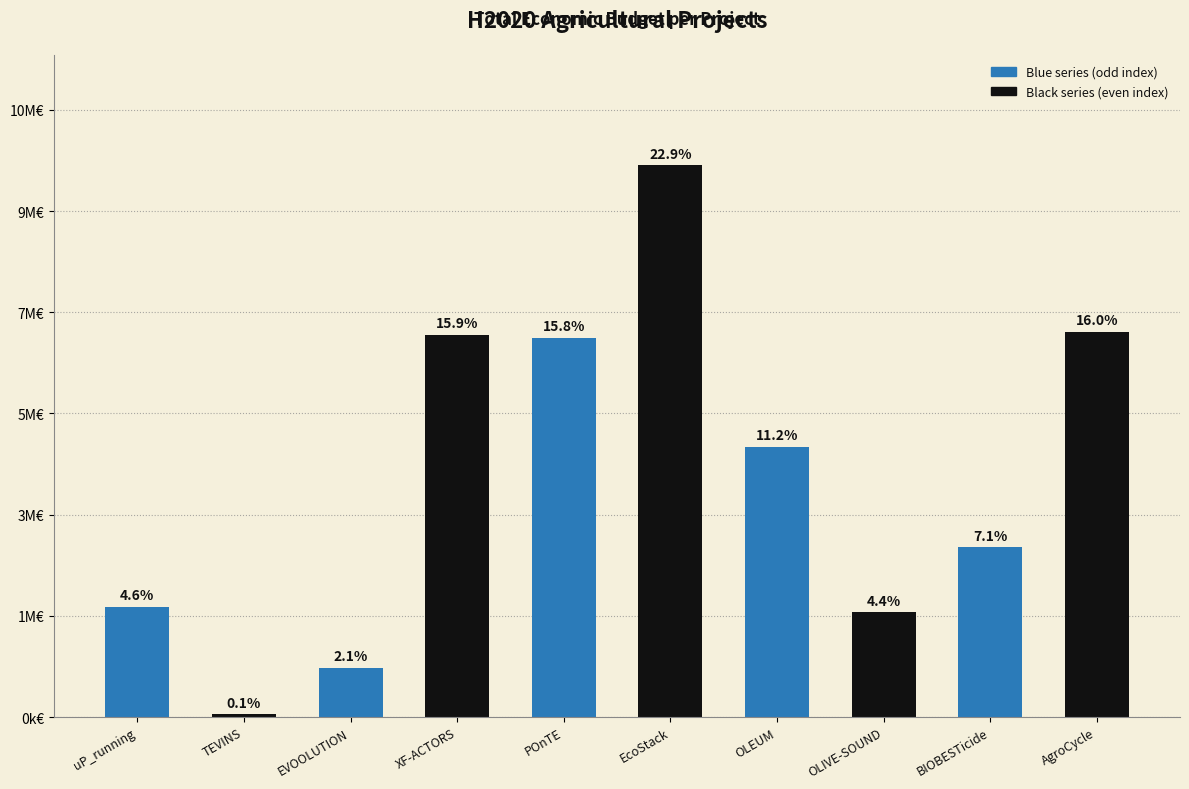

The value at AgroCycle is 1947254. True or false?

False